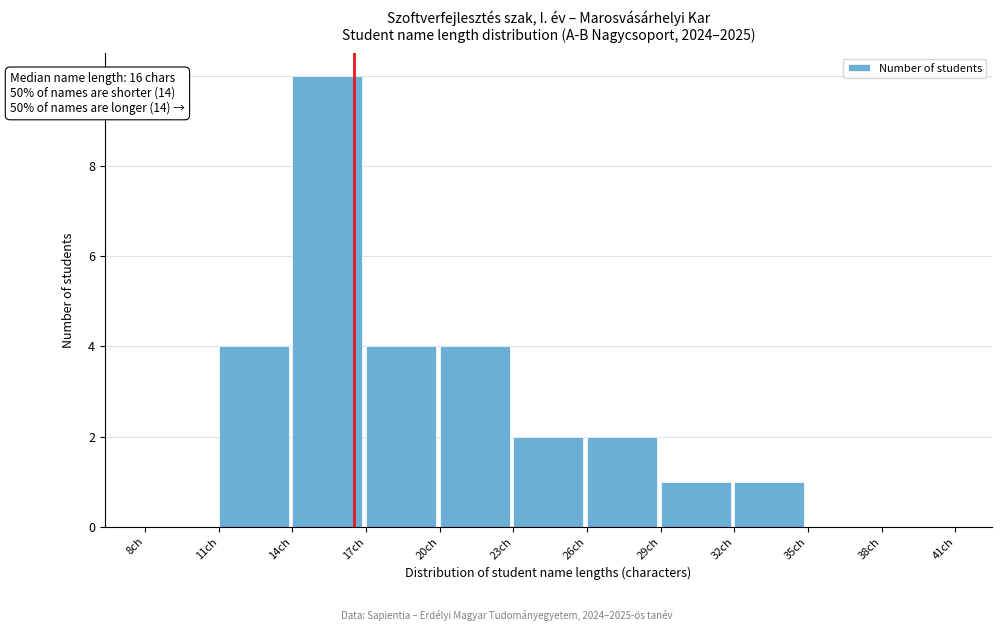

Over which range of the x-axis is the bar tallest?

14 to 17